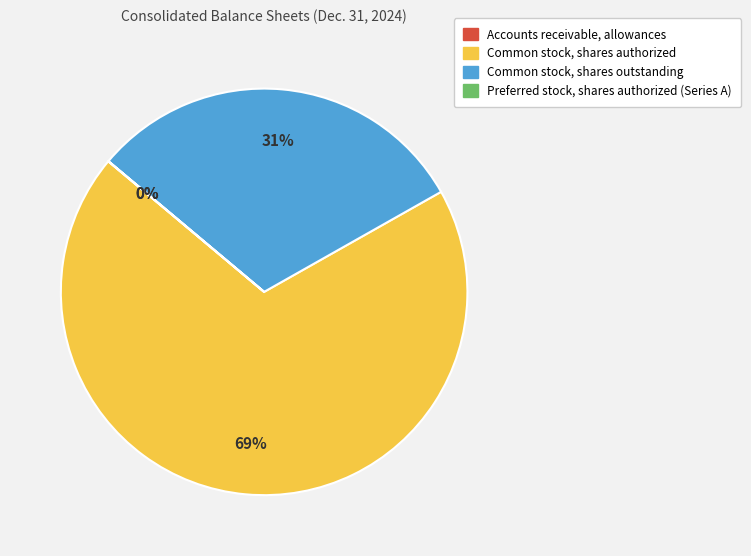

Is there any slice that represents more than half of the pie?

Yes